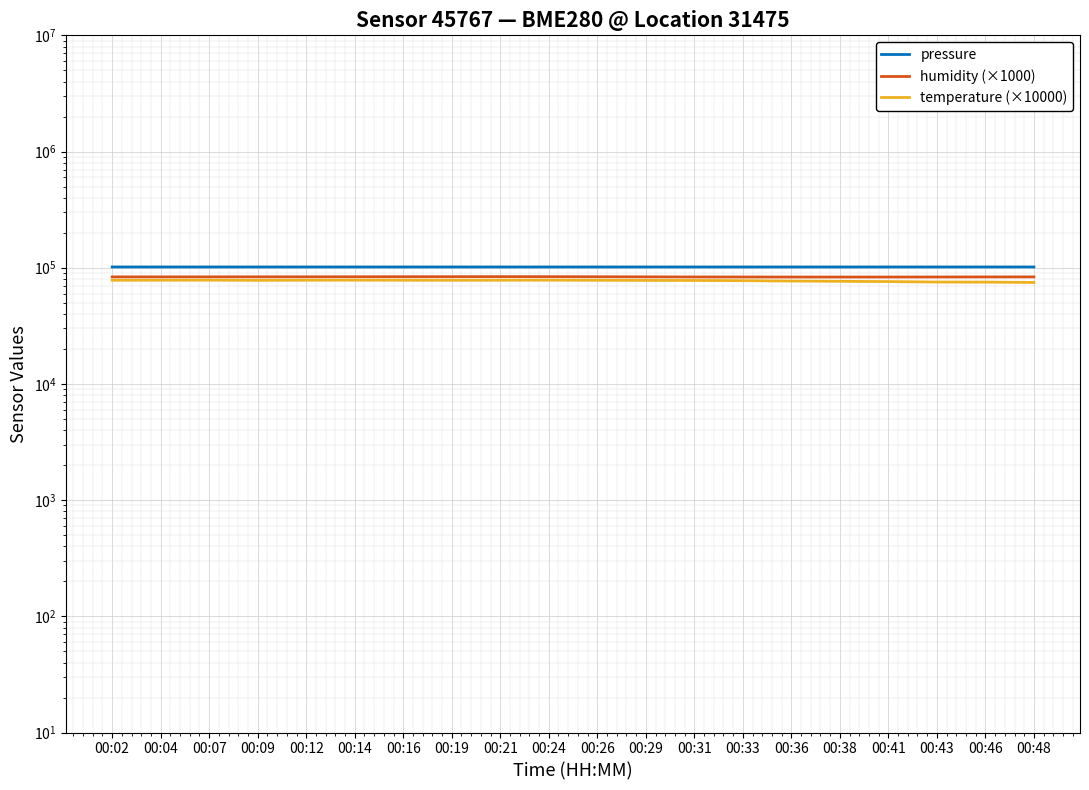

At 00:46, list the series in order from largest to smallest.

pressure, humidity (×1000), temperature (×10000)